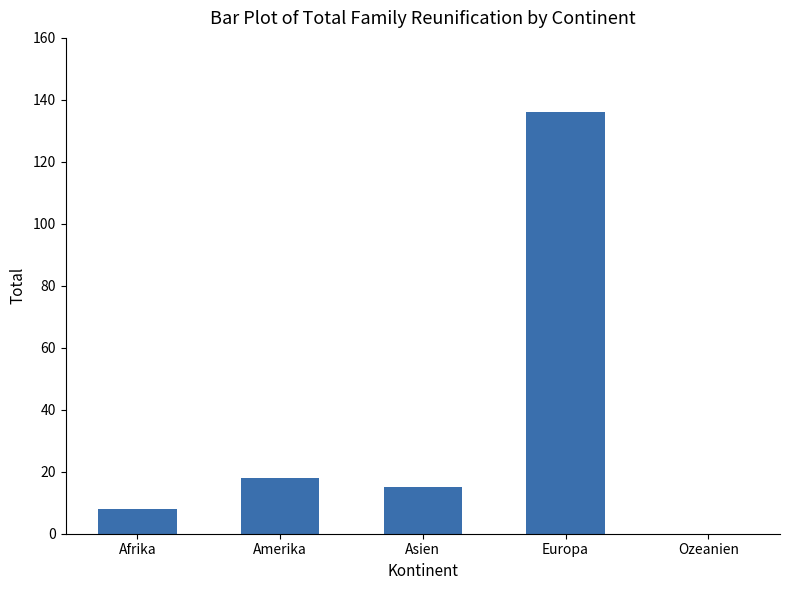

At which label does the data first exceed 15?

Amerika